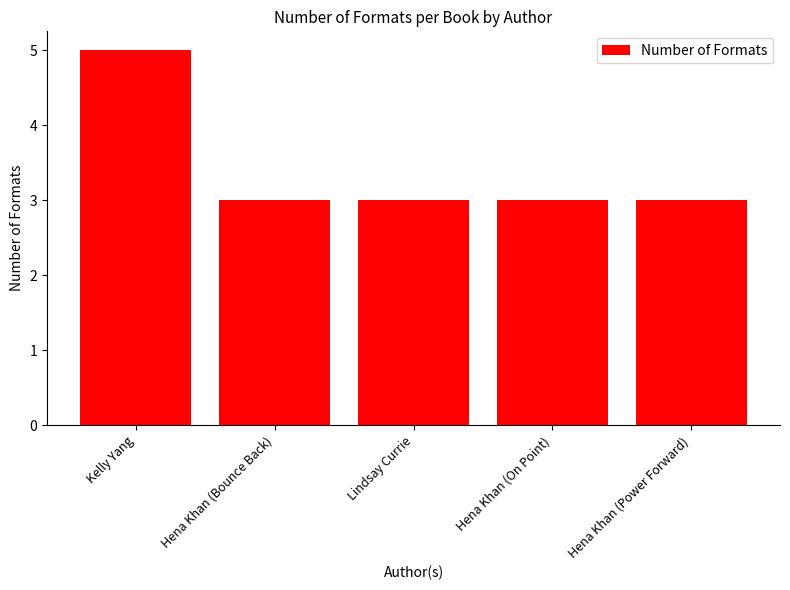

What is the difference between the values at Lindsay Currie and Kelly Yang?

2